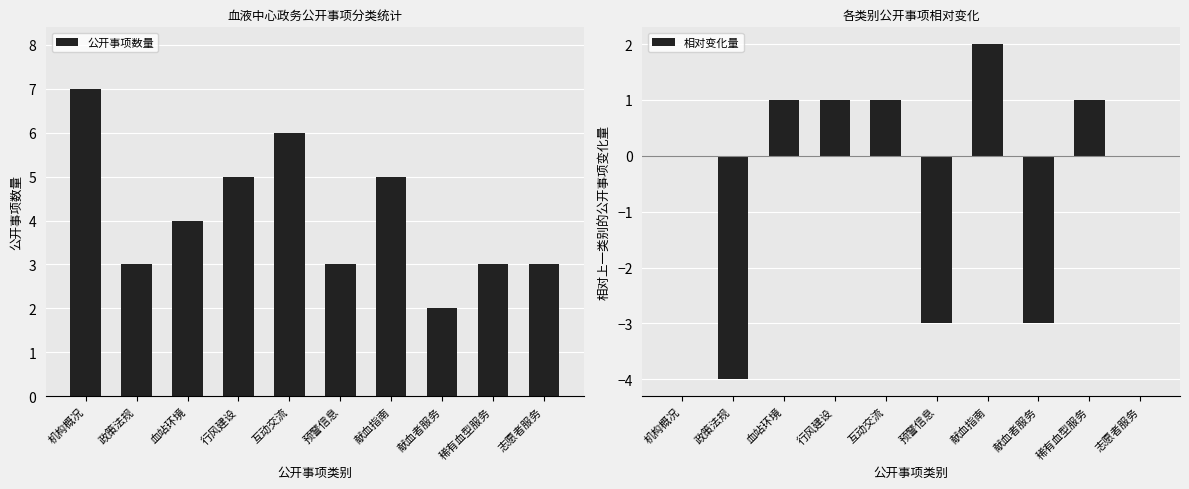

What is the difference between the second highest and second lowest values in the 相对变化量 series?

4